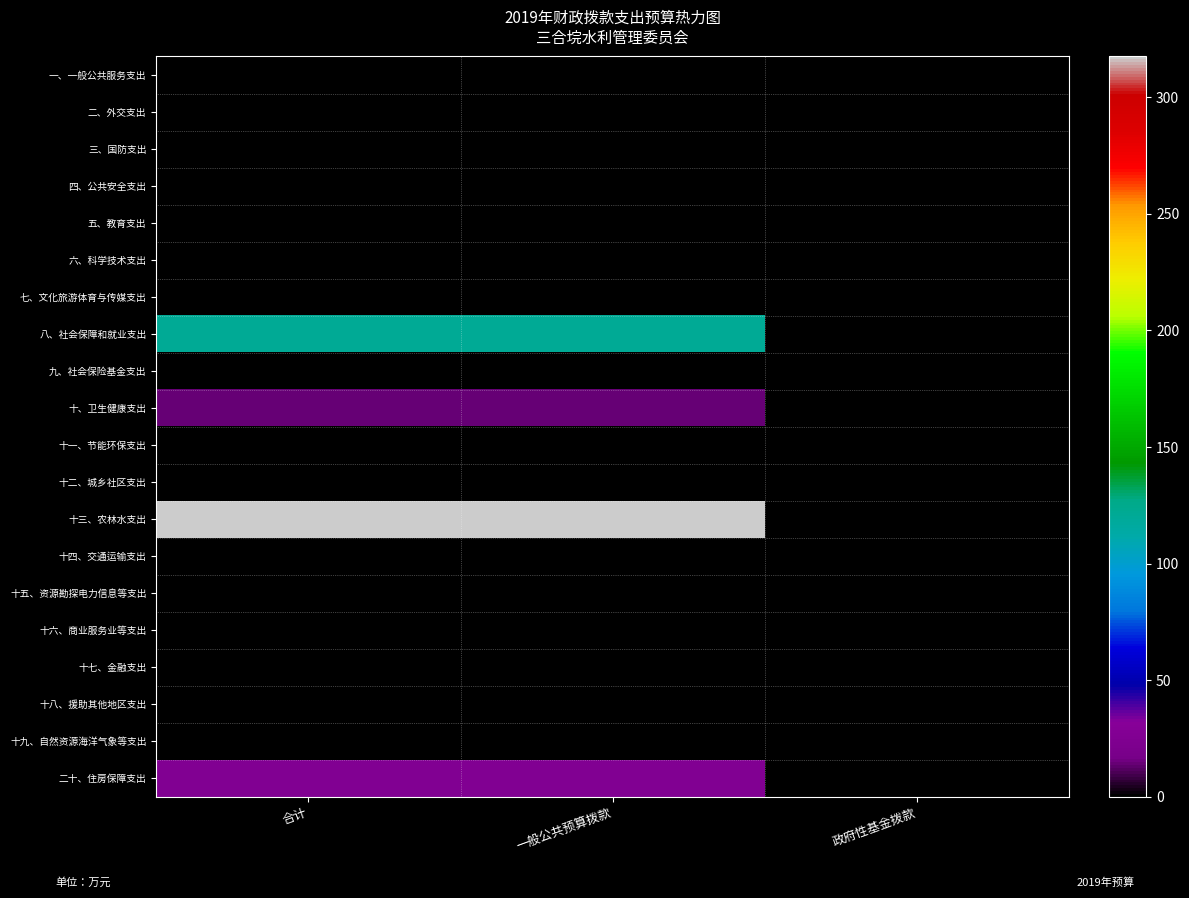

At which category is the sum across all series the highest?

合计